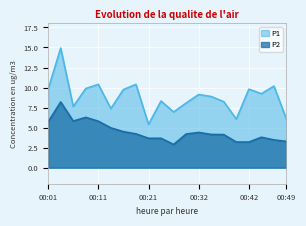

What is the value of the P2 point at the 6th from the left?

5.0